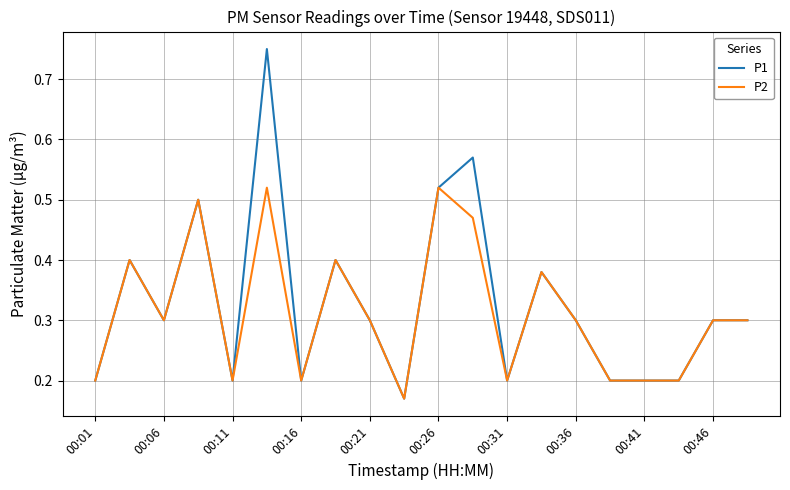

Rank the series by their maximum value, from highest to lowest.

P1, P2